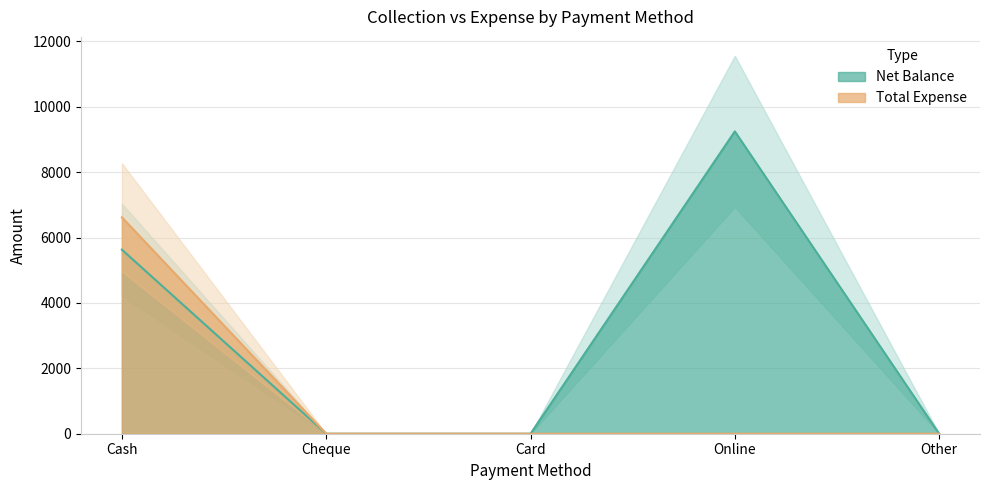

True or false: Net Balance and Total Expense cross at least once.

False